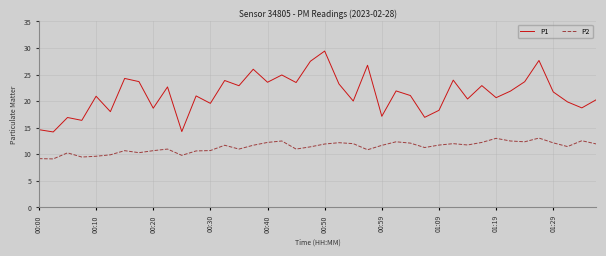

What is the difference between the maximum and minimum values in the P1 series?

15.2